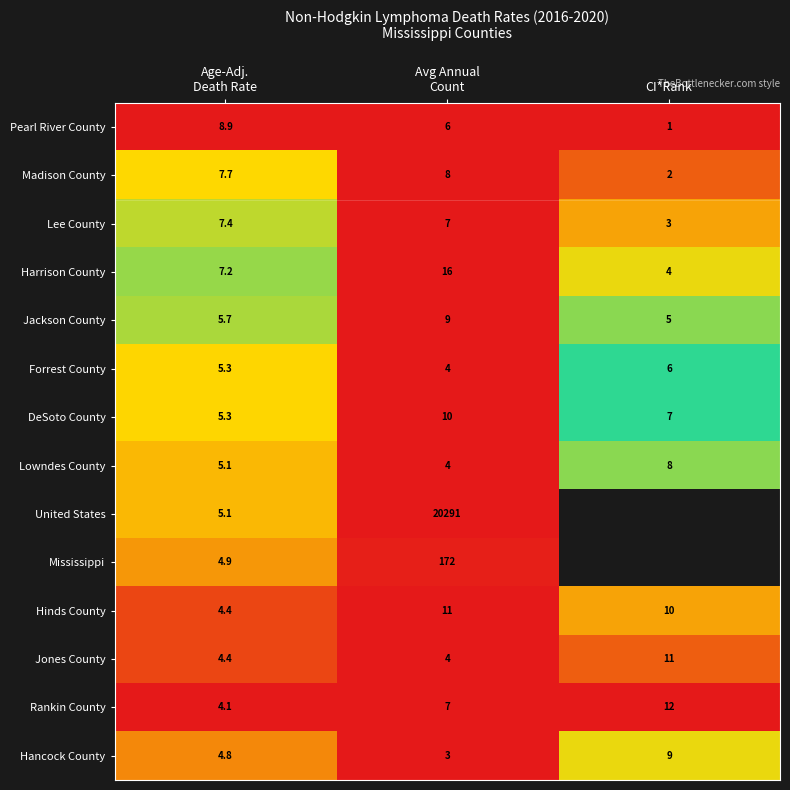

What is the average value of the Forrest County series?

5.1